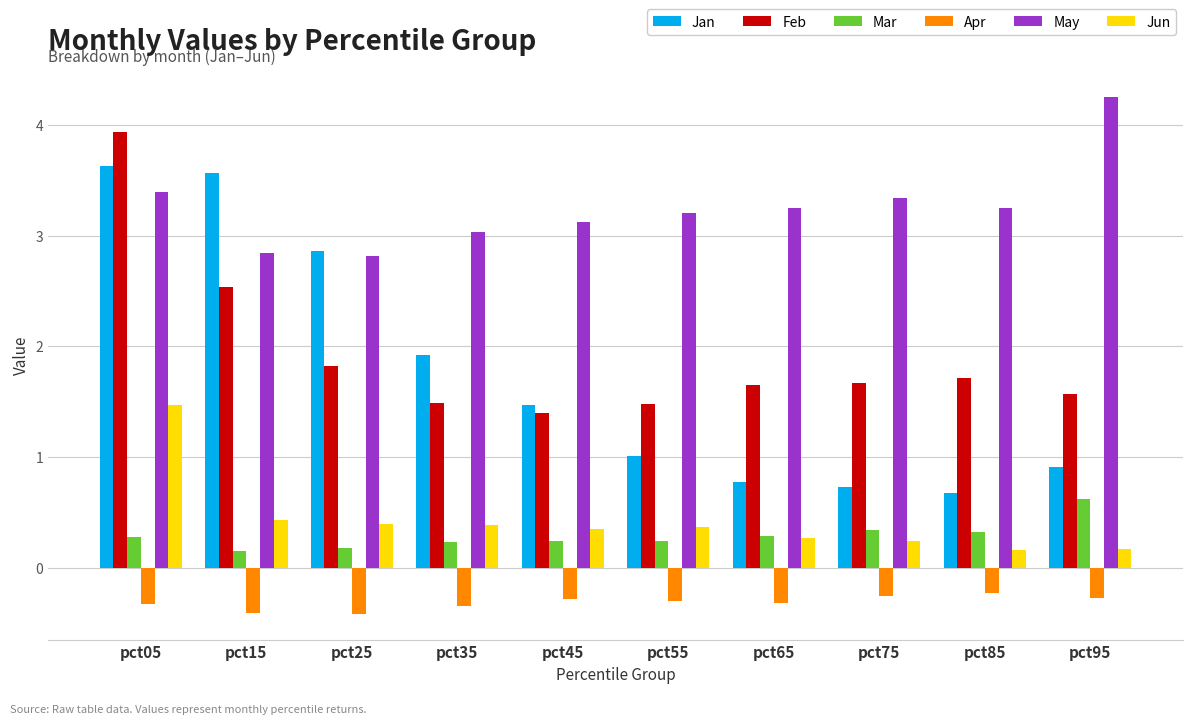

How many bars are there in each group?

6